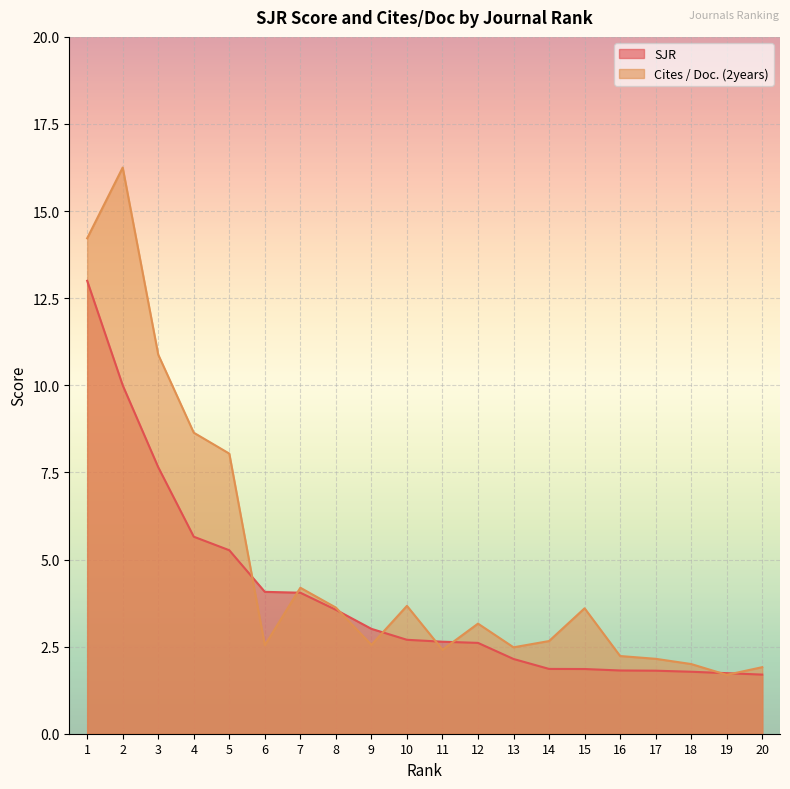

Which series changed the most between 10 and 16?

Cites / Doc. (2years)